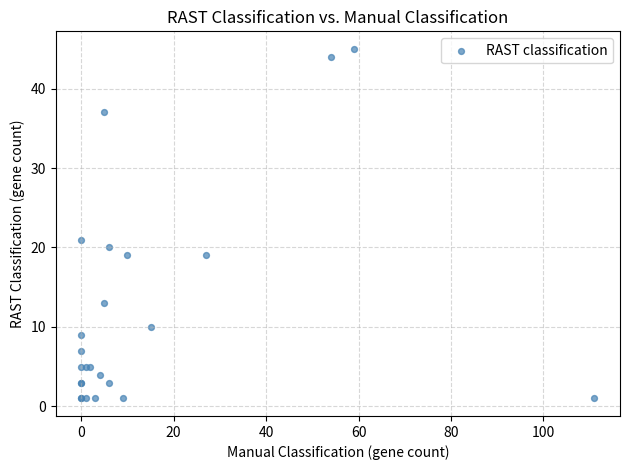

What Y value in the scatter plot is closest to 23?

21